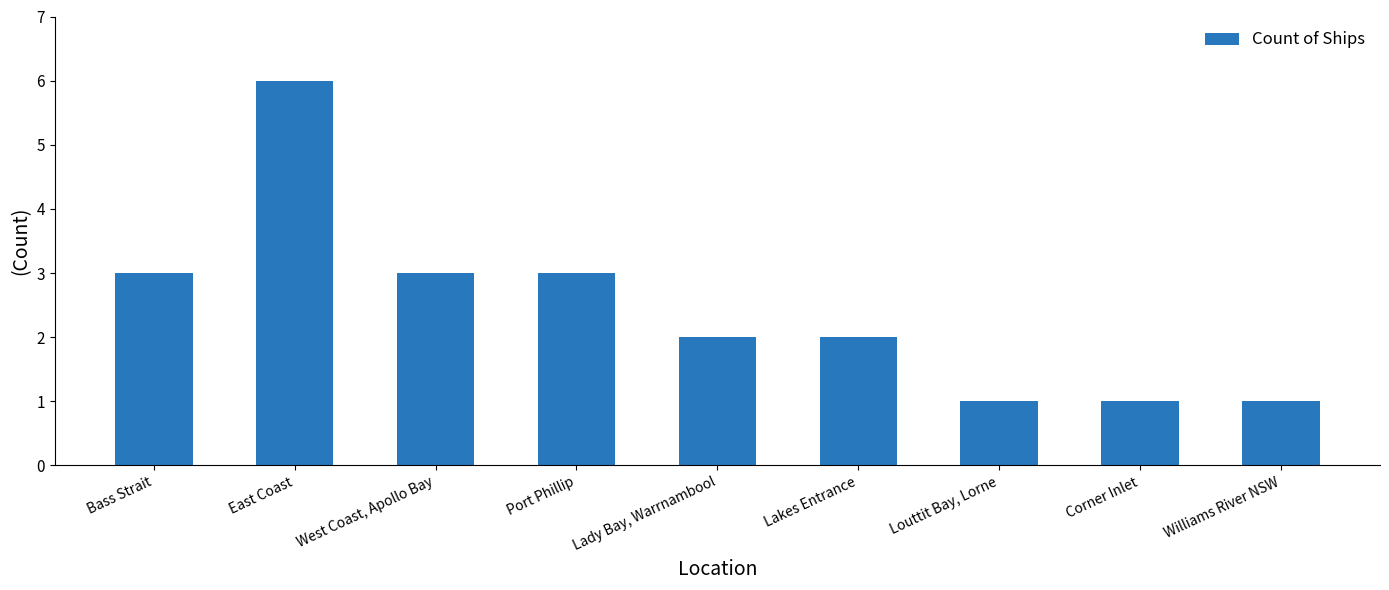

True or false: the data shows 3 at Lady Bay, Warrnambool.

False